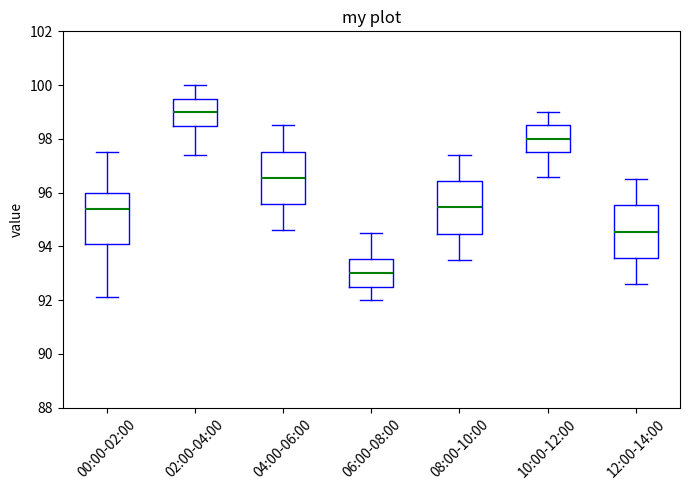

Where is the lower edge of the box for 08:00-10:00 on the y-axis? The values are not printed on the chart, so give them approximately, as read against the axis.

94.4